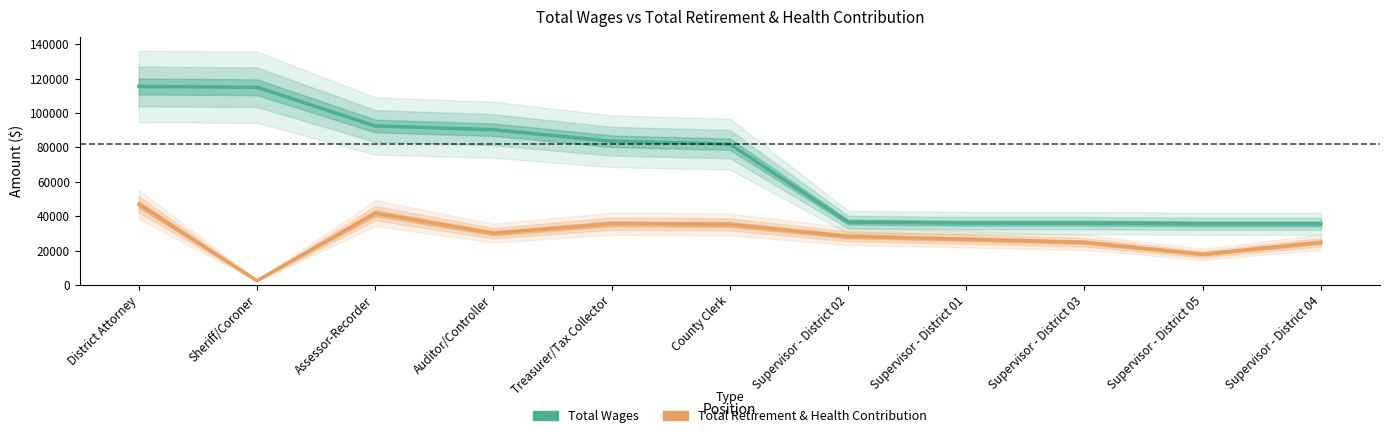

What is the value of the Total Wages point at the 1st from the left?

115390